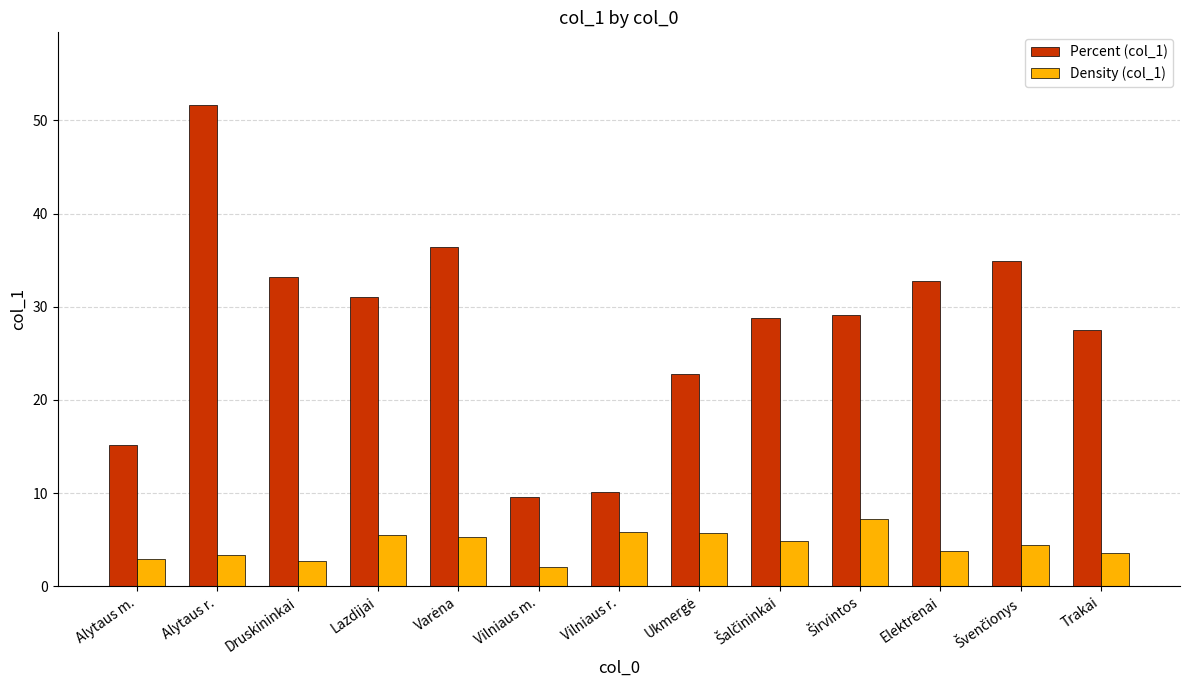

Which category has the highest value across all series?

Alytaus r.